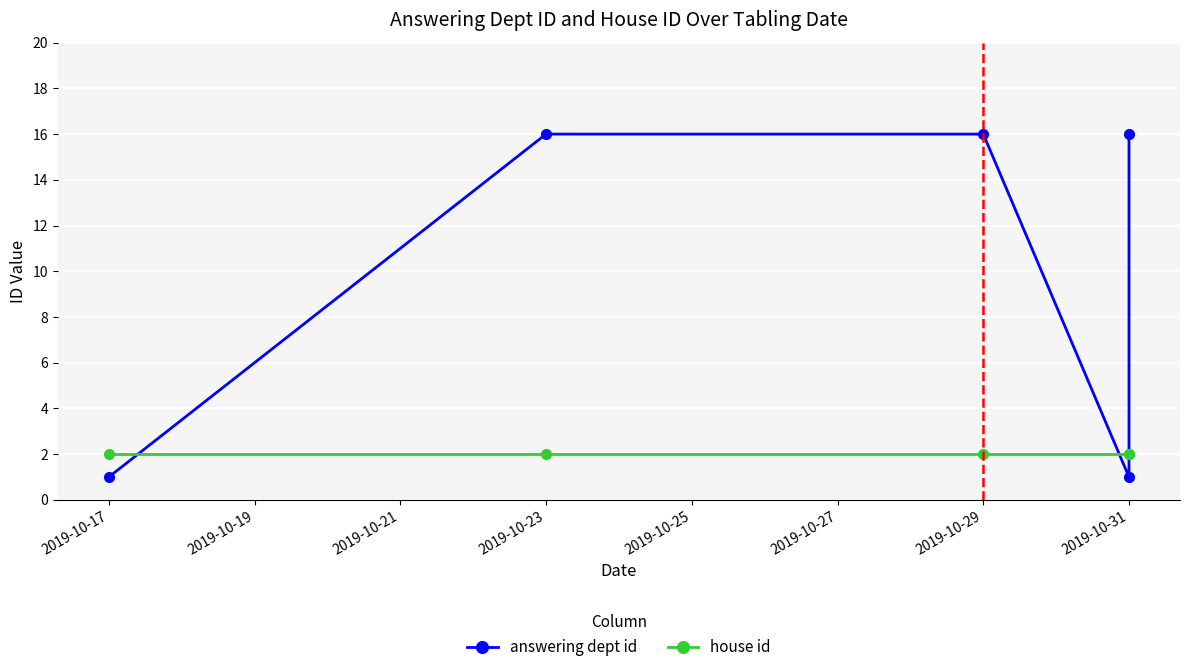

What is the value of the house id point at the 4th from the left?

2